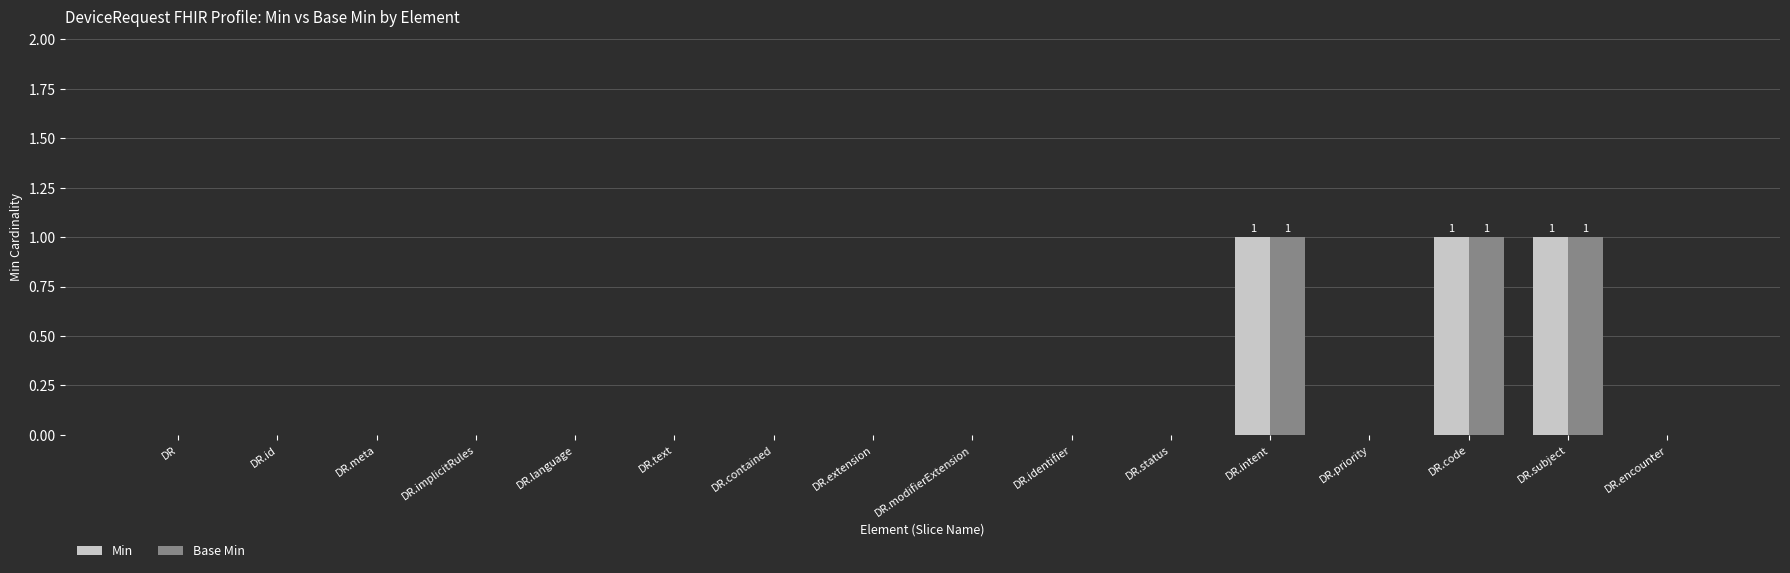

True or false: Base Min has a value of 0 at DR.

True